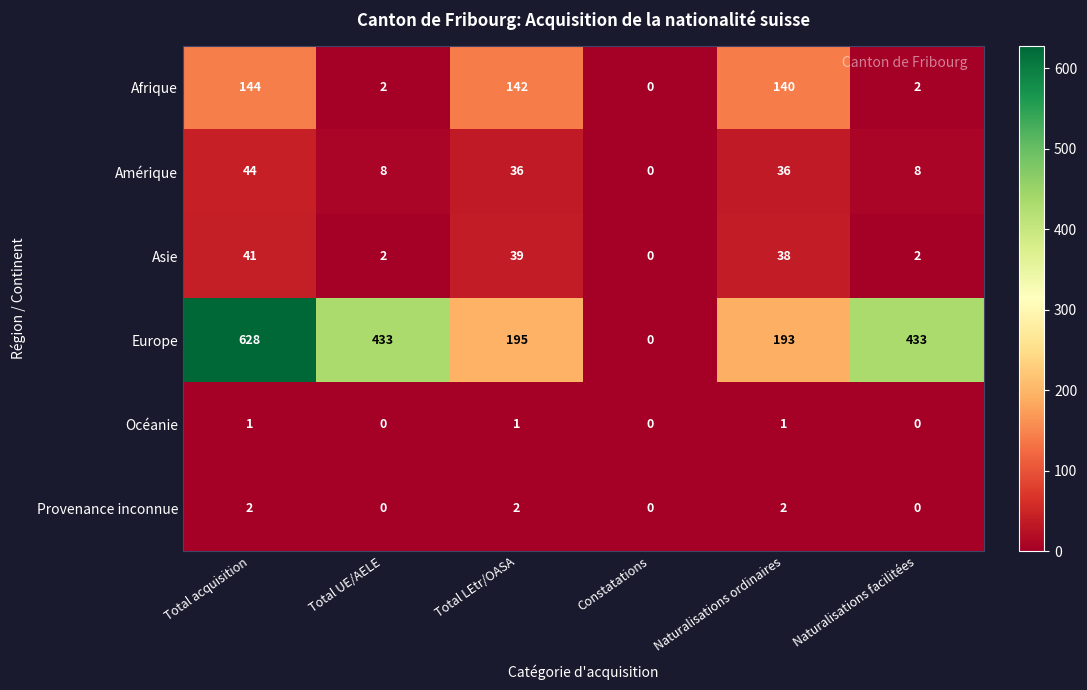

How many categories are shown in the chart?

6